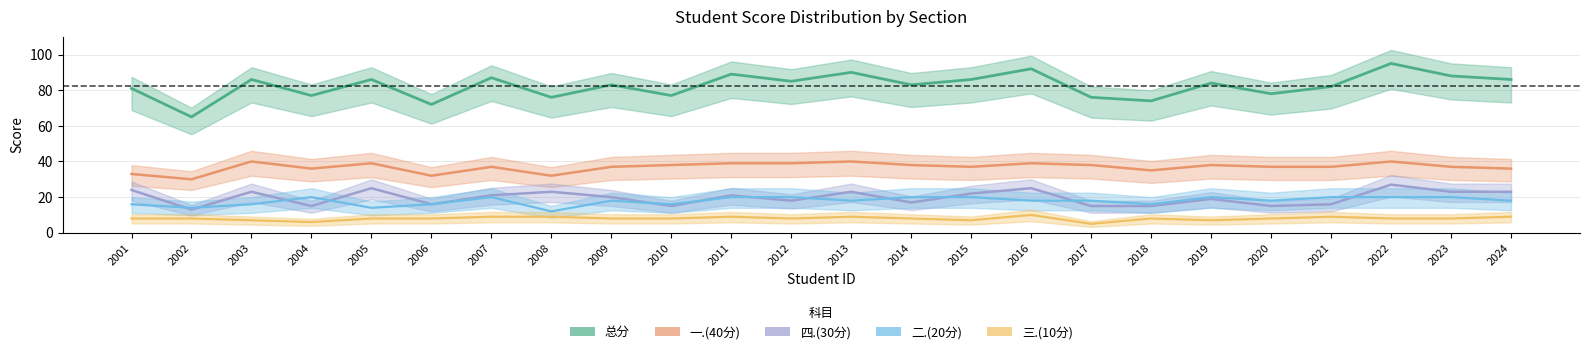

Is this an area chart (filled region under the line)?

No